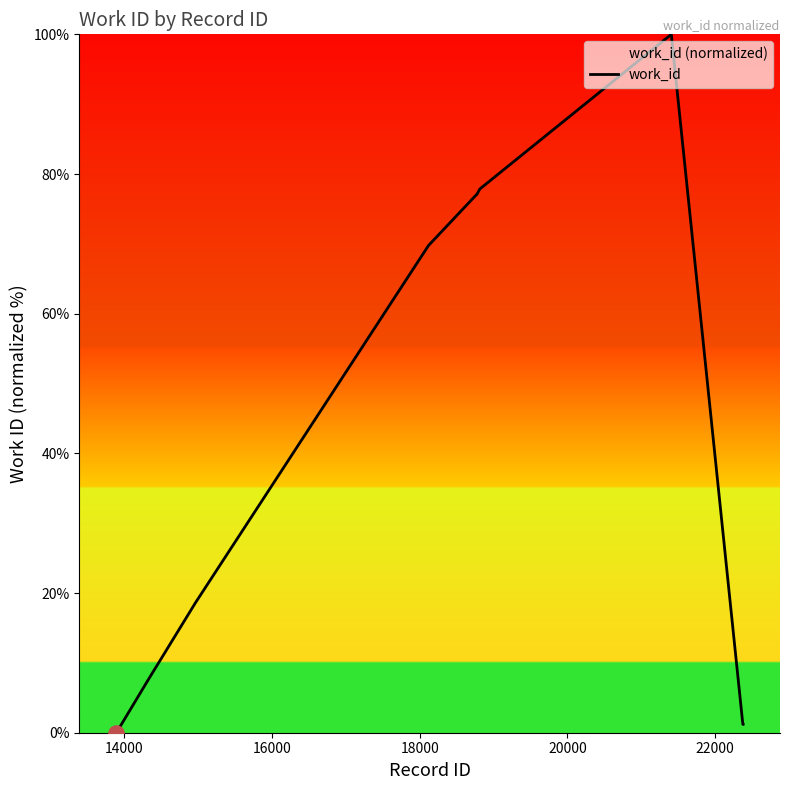

What is the difference between the maximum and minimum values?

100.0